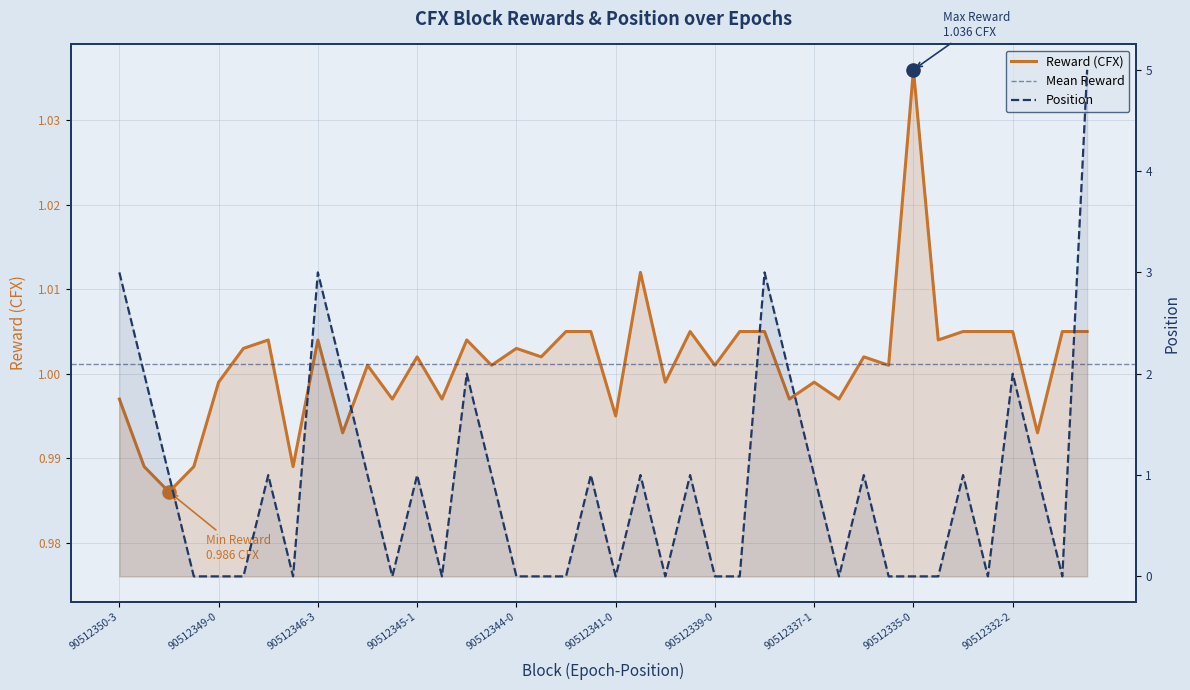

Which series reaches the minimum Y coordinate?

Position